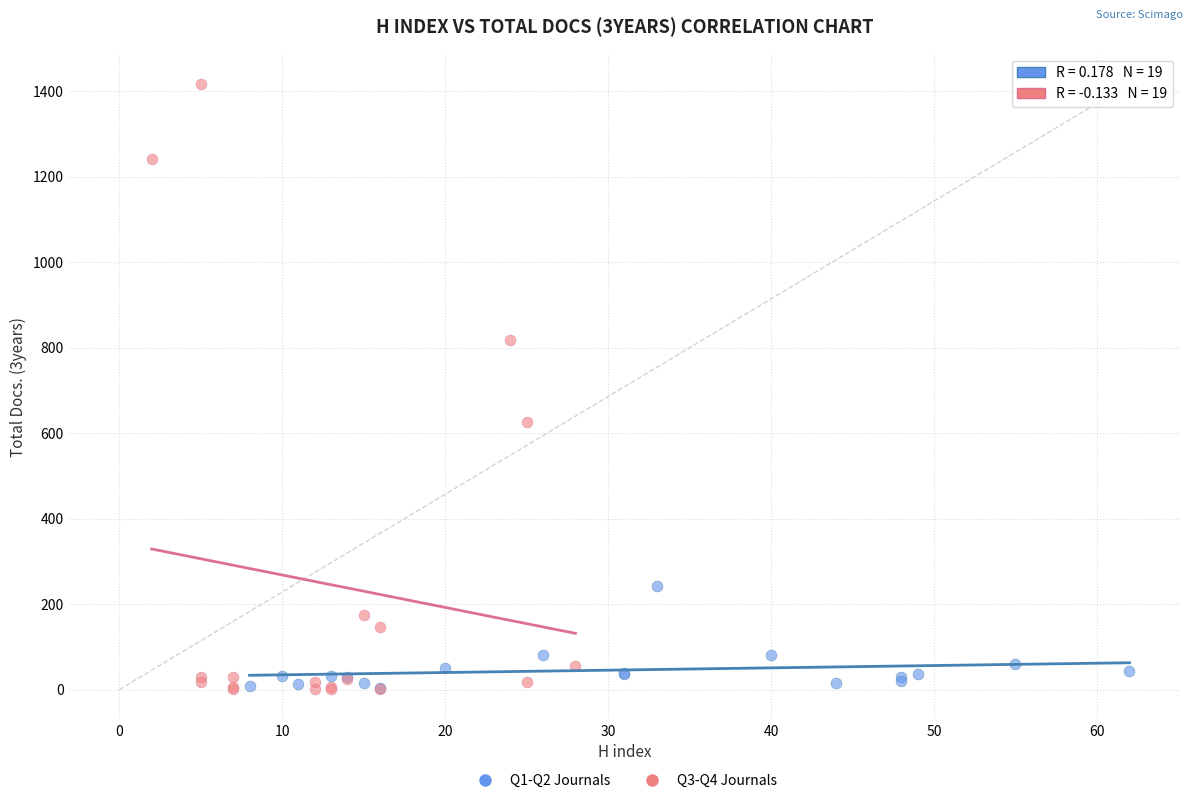

What are all the series names shown in the legend?

Q1-Q2 Journals, Q3-Q4 Journals